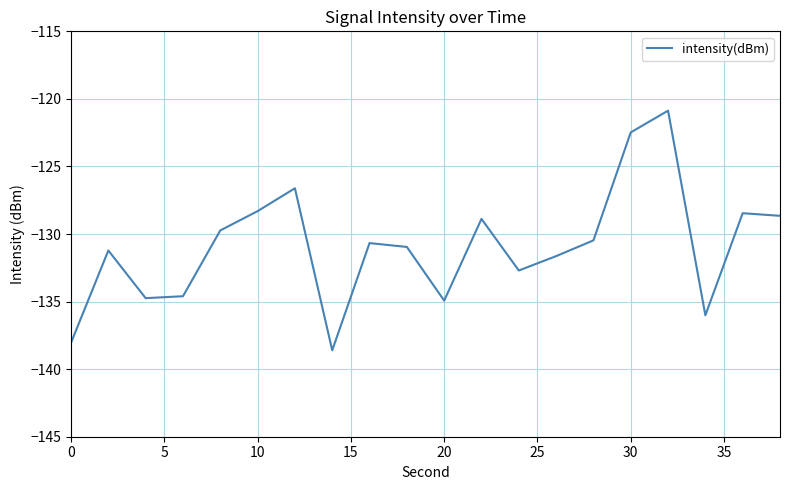

Reading right to left, what are all the values shown in this chart?

-128.7	-128.5	-136.0	-120.9	-122.5	-130.5	-131.6	-132.7	-128.9	-134.9	-131.0	-130.7	-138.6	-126.6	-128.3	-129.7	-134.6	-134.7	-131.2	-138.0